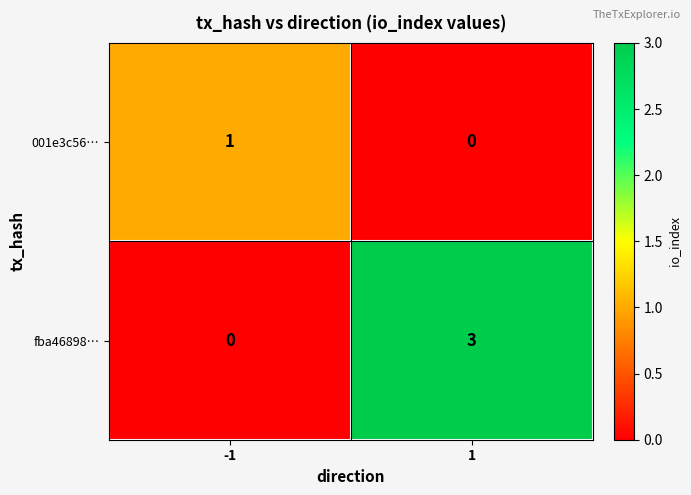

Which series has the largest total across all categories?

fba46898…